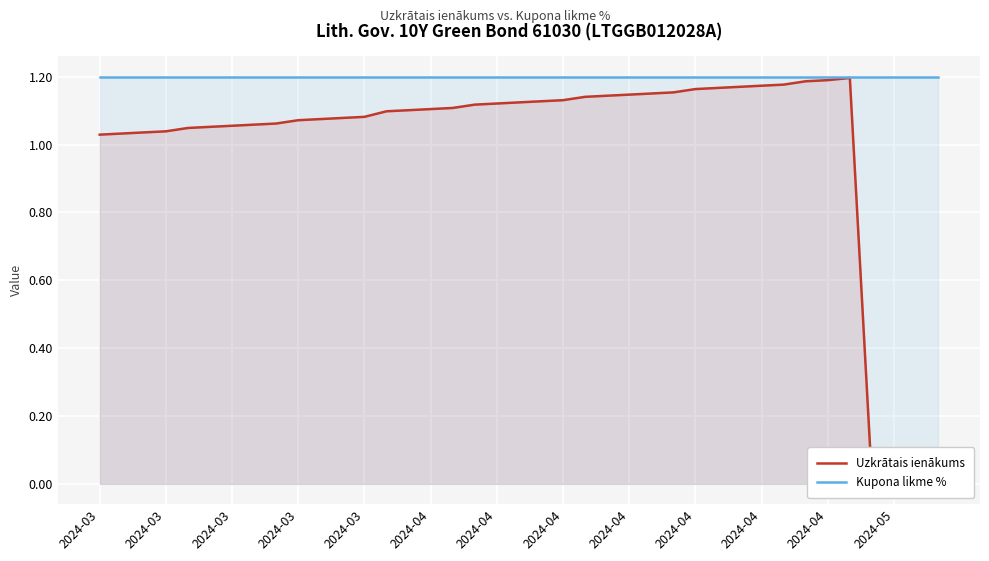

In Uzkrātais ienākums, how many points are lower than both neighbors (excluding endpoints)?

1